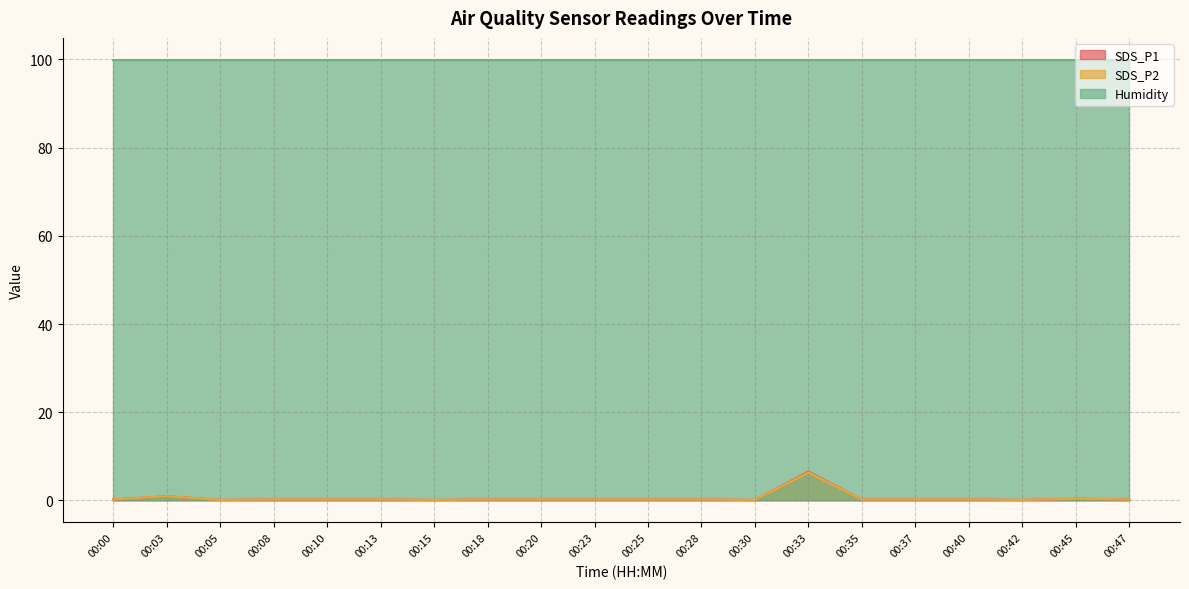

What are all the series names shown in the legend?

SDS_P1, SDS_P2, Humidity